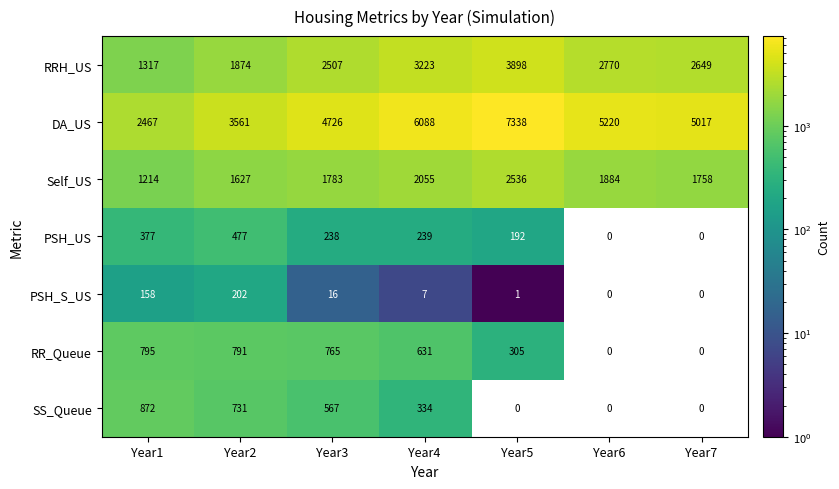

How many series are shown in this chart?

7